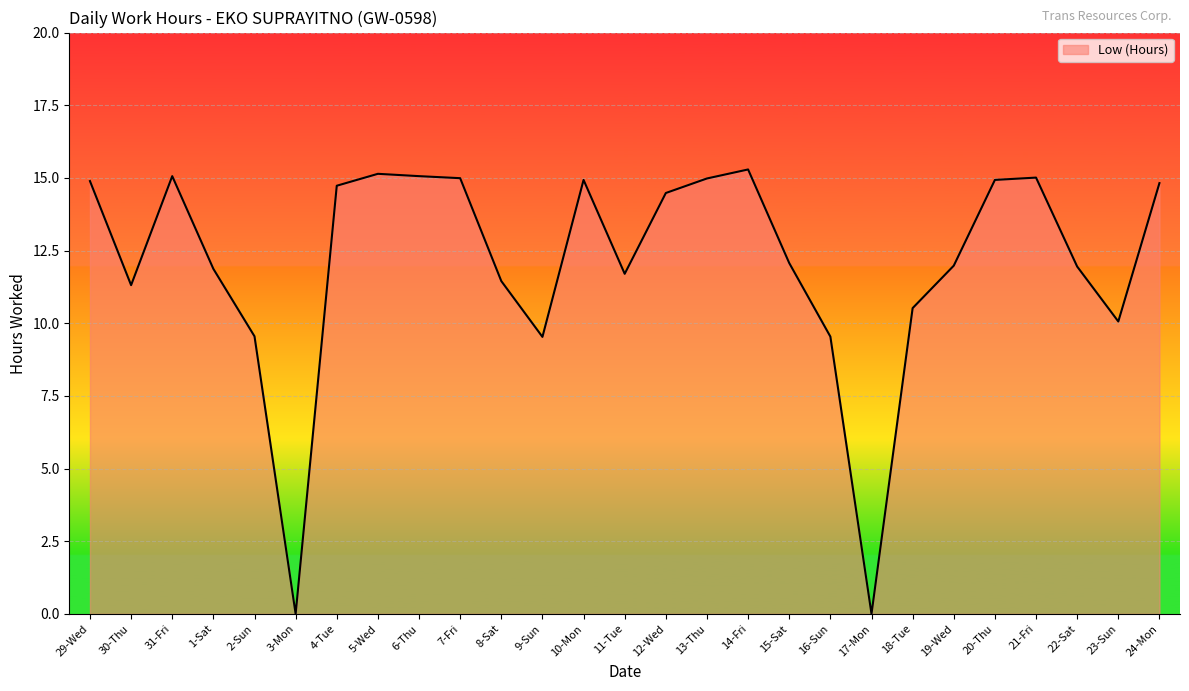

What is the ratio of the value at 31-Fri to the value at 30-Thu?

1.3